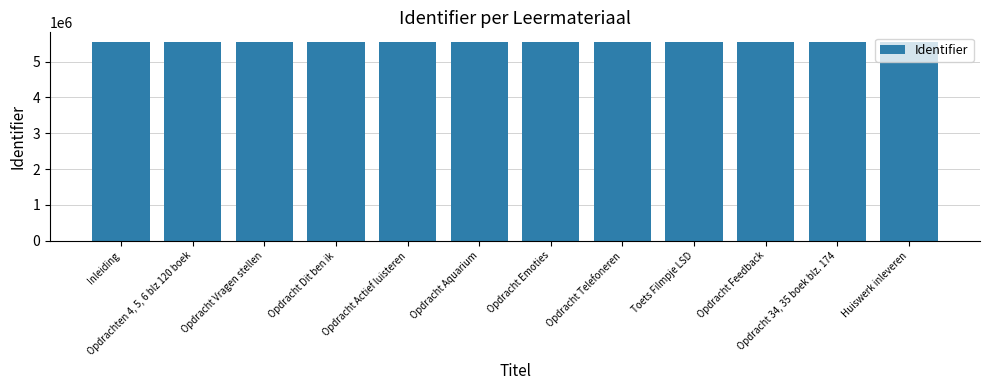

What is the sum of the values at Huiswerk inleveren and Opdracht Emoties?

11076694